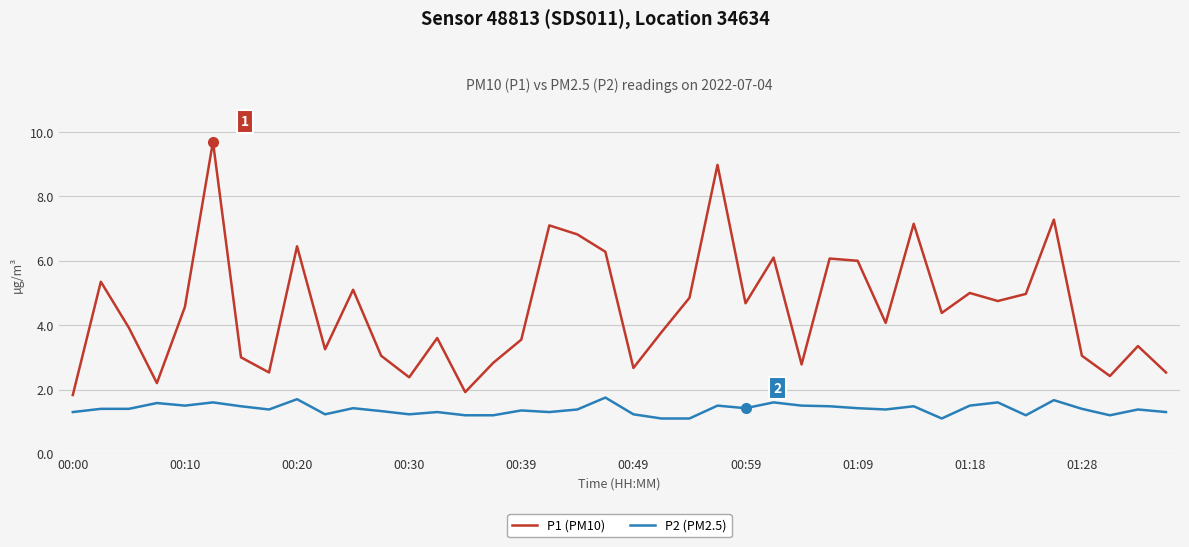

What is the difference between the maximum and minimum values in the P1 (PM10) series?

7.9